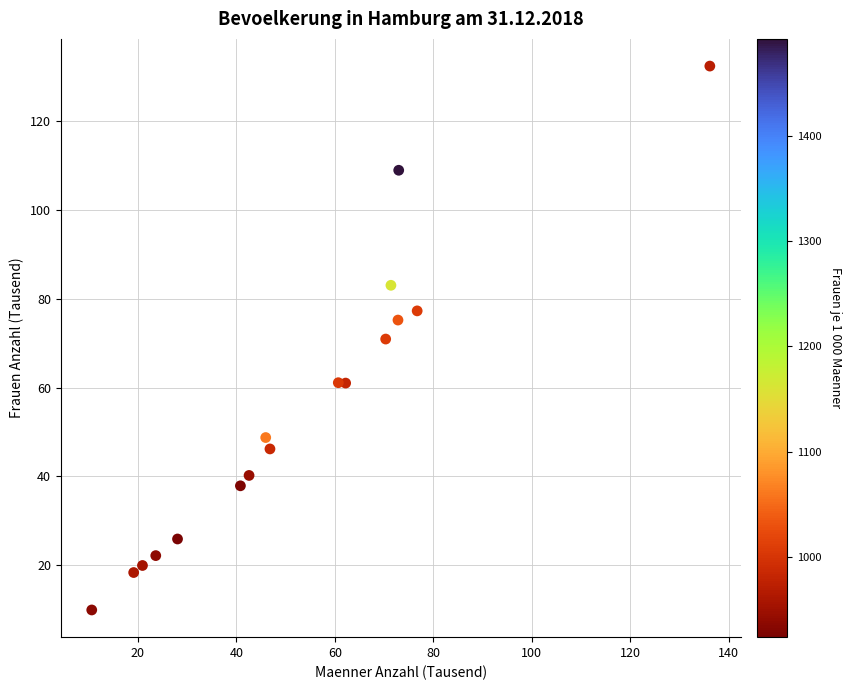

What is the range of X values (max minus min)?

125.5